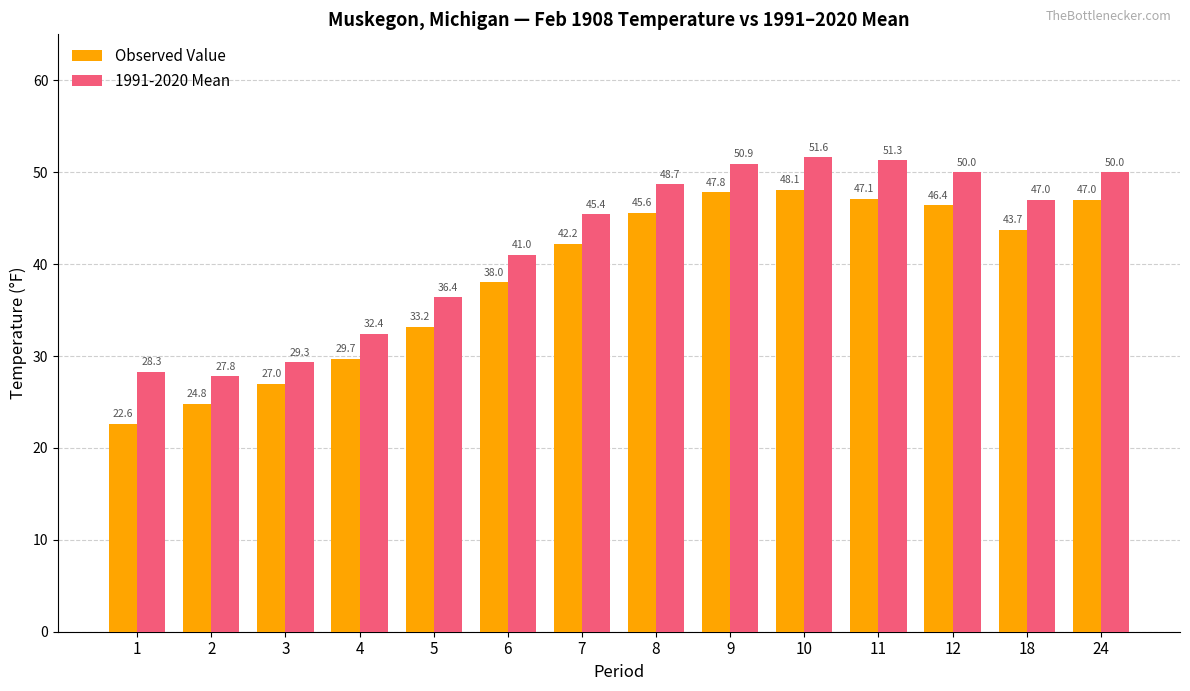

Does the chart contain stacked bars?

No